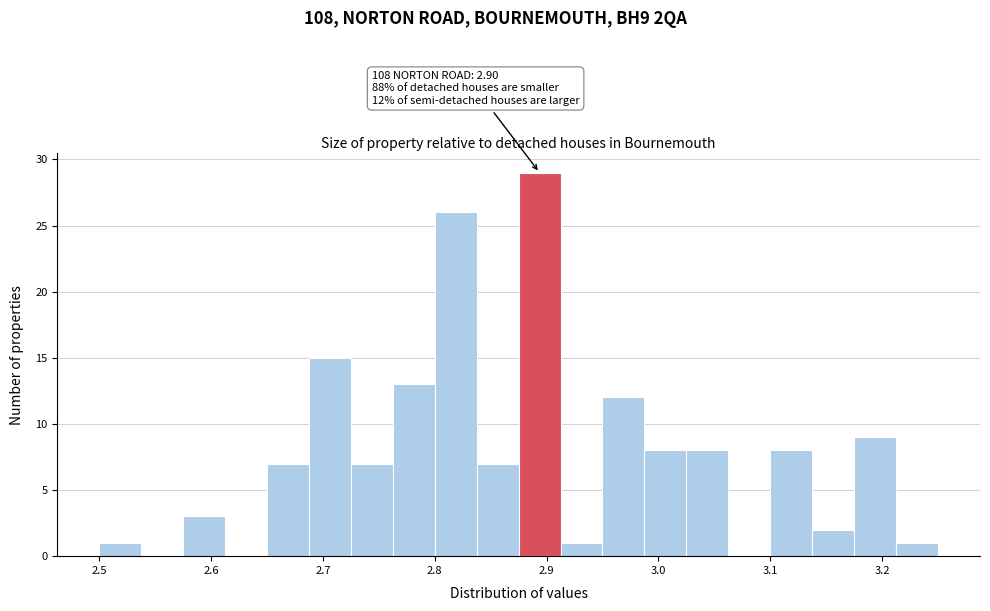

Around what value on the x-axis is the tallest bar? Give the approximate position of its centre, as read against the axis.

2.89